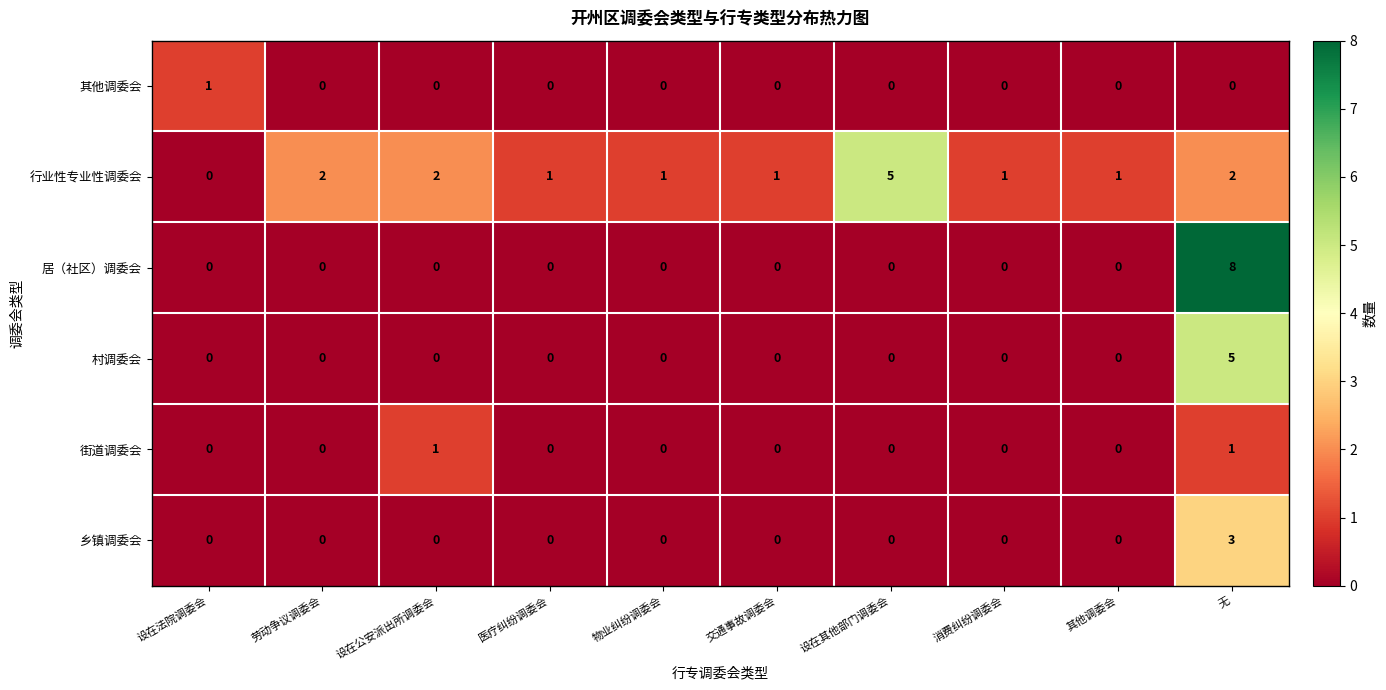

Which series changed the most between 设在其他部门调委会 and 其他调委会?

行业性专业性调委会